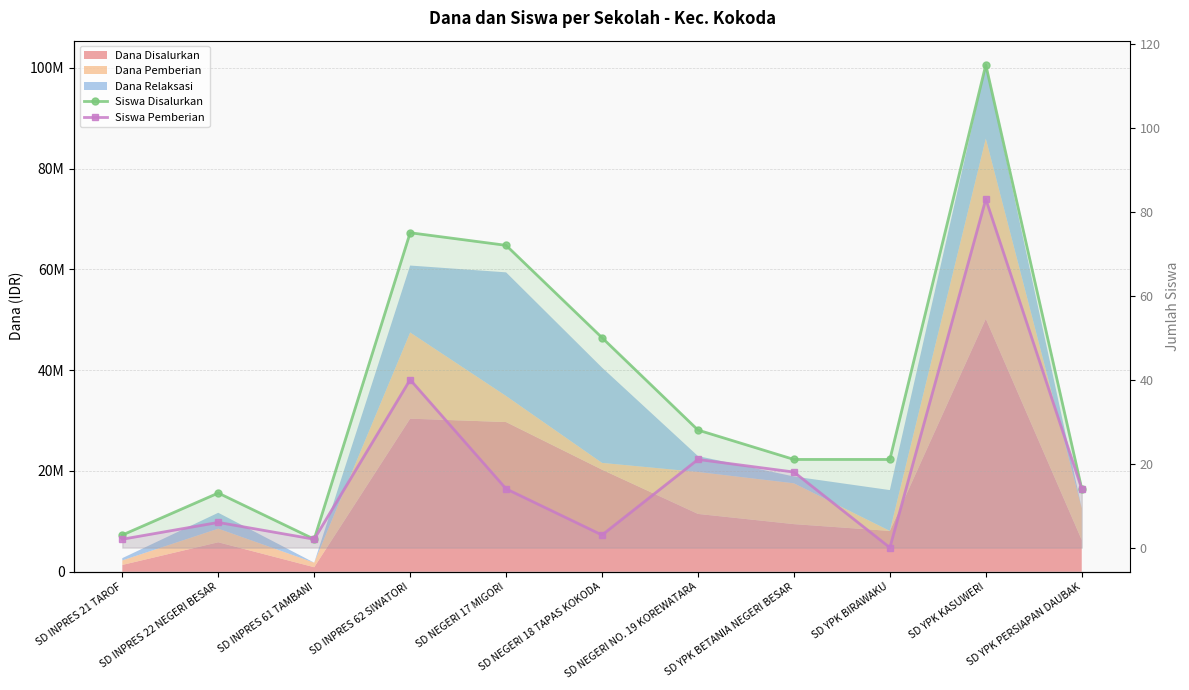

What is the greatest value displayed?

115